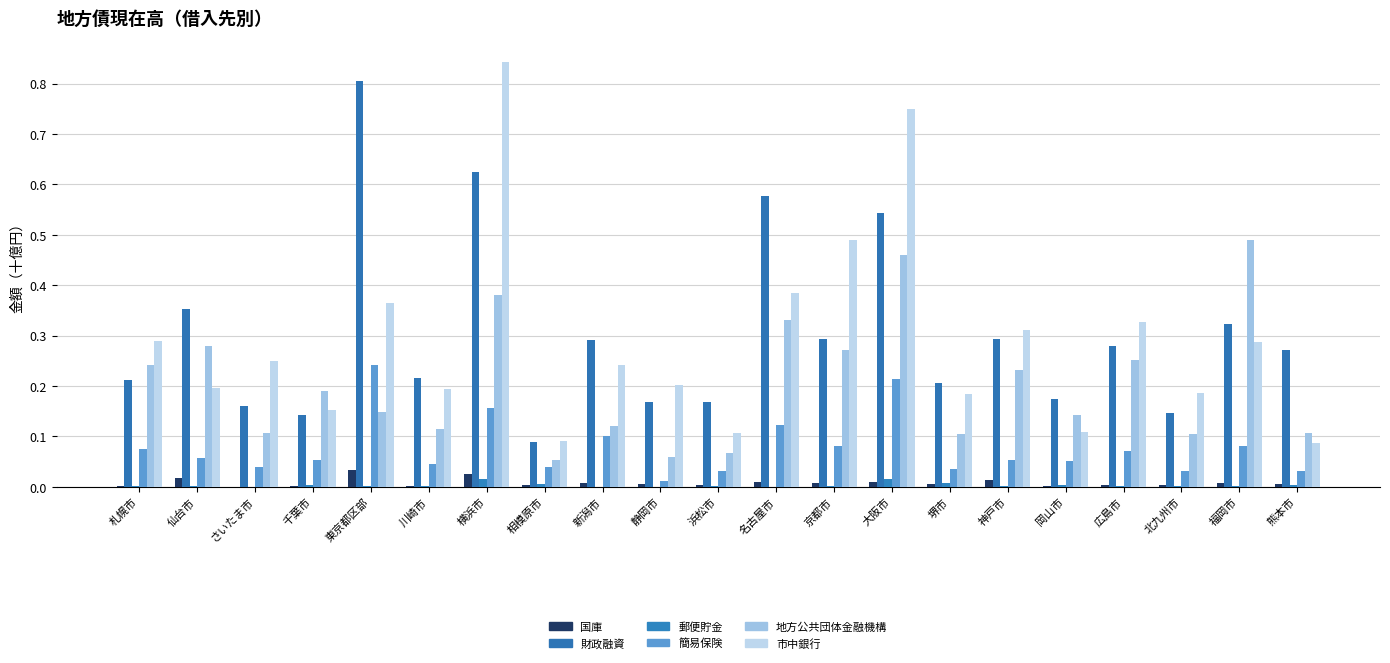

How many groups of bars are there?

21